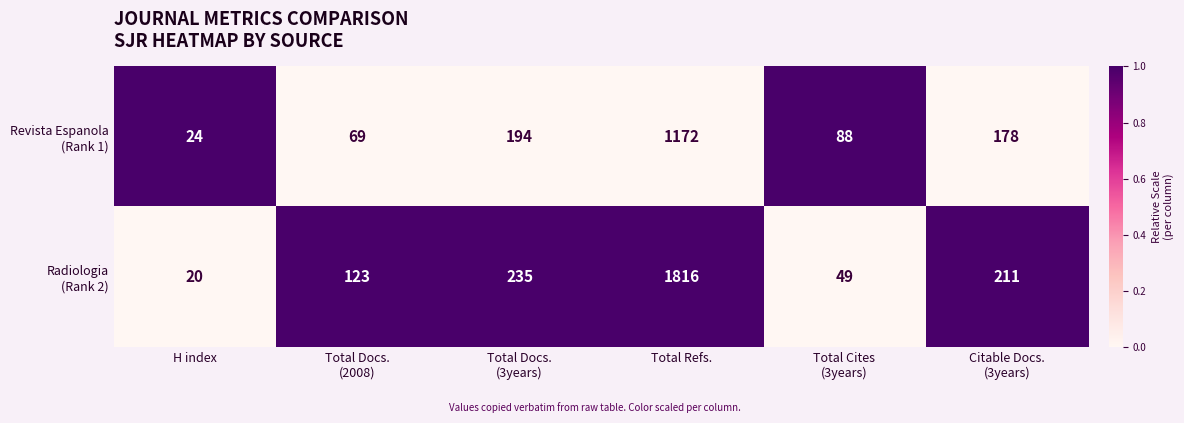

At how many categories does at least one series exceed 184?

3